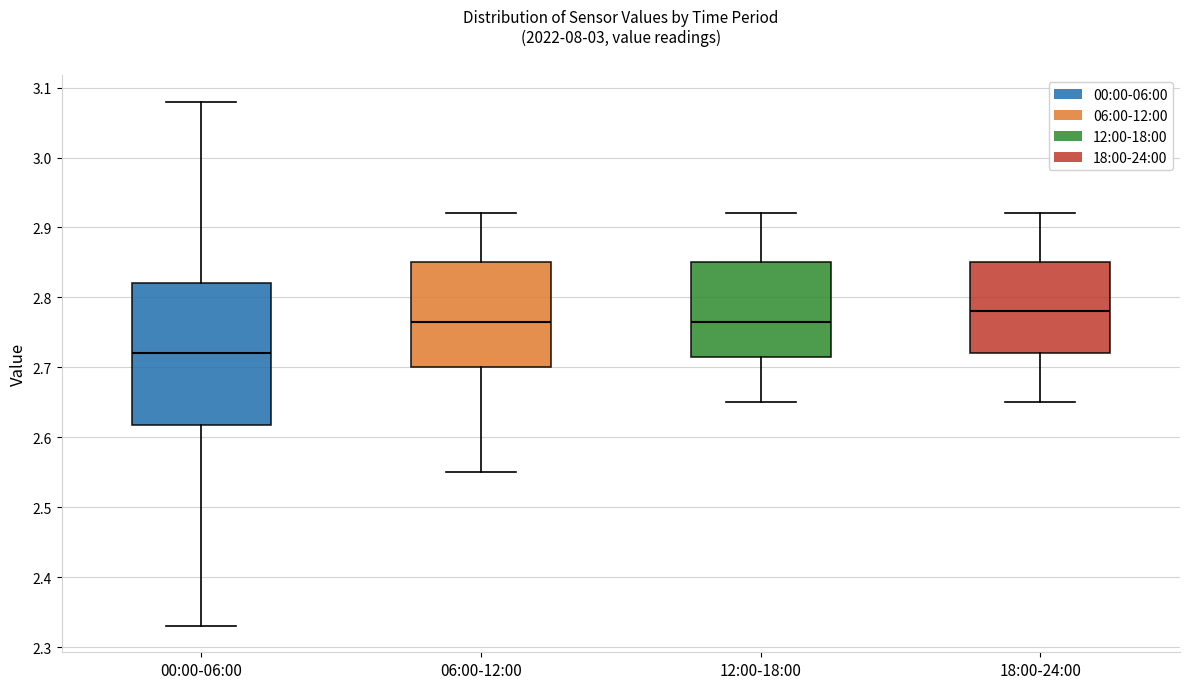

Which box is the tallest, from its lower edge to its upper edge?

00:00-06:00